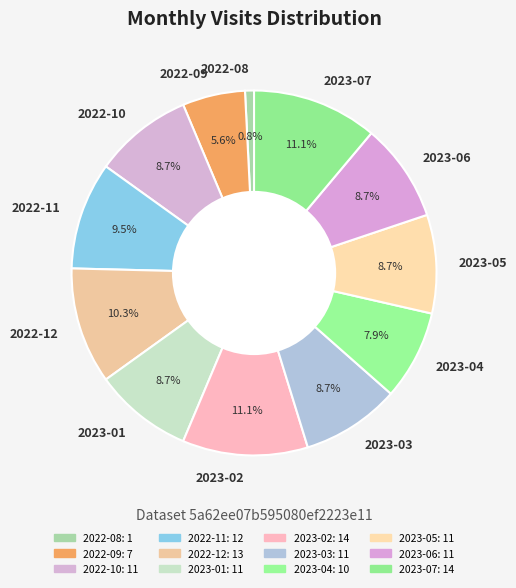

Between 2022-11 and 2023-04, which is larger?

2022-11